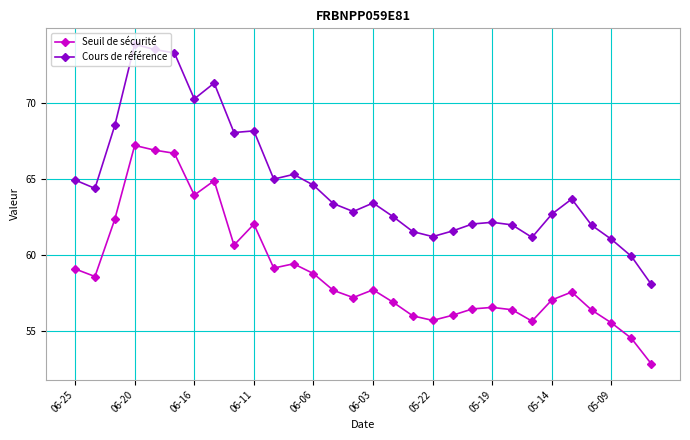

What is the difference between the maximum and minimum values in the Cours de référence series?

15.8